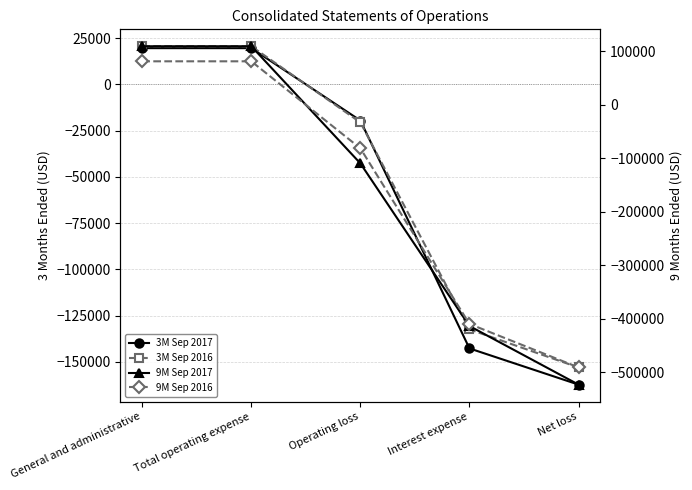

What is the value of the 3M Sep 2016 point at the 3rd from the left?

-20592